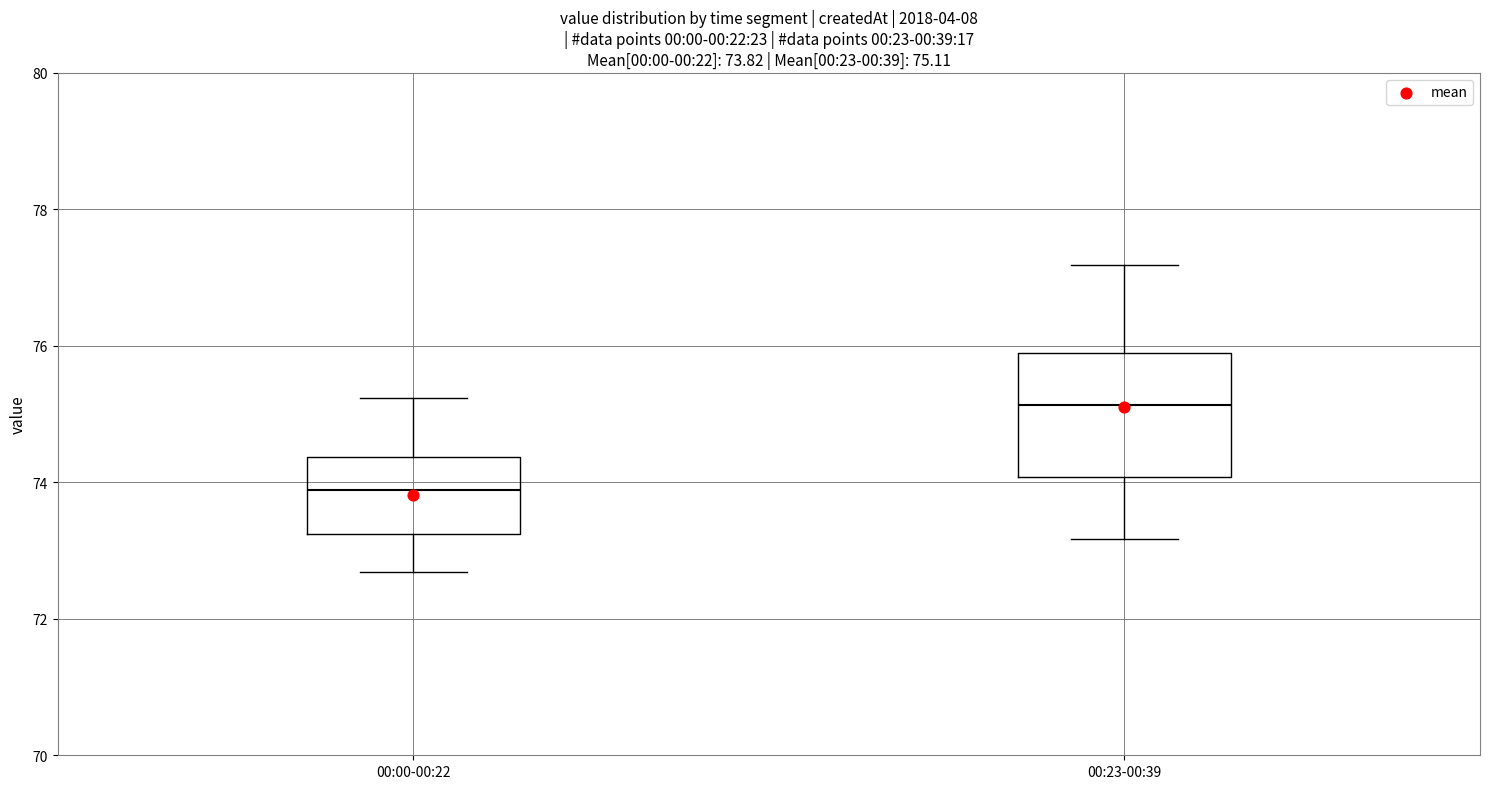

Which box is the tallest, from its lower edge to its upper edge?

00:23-00:39